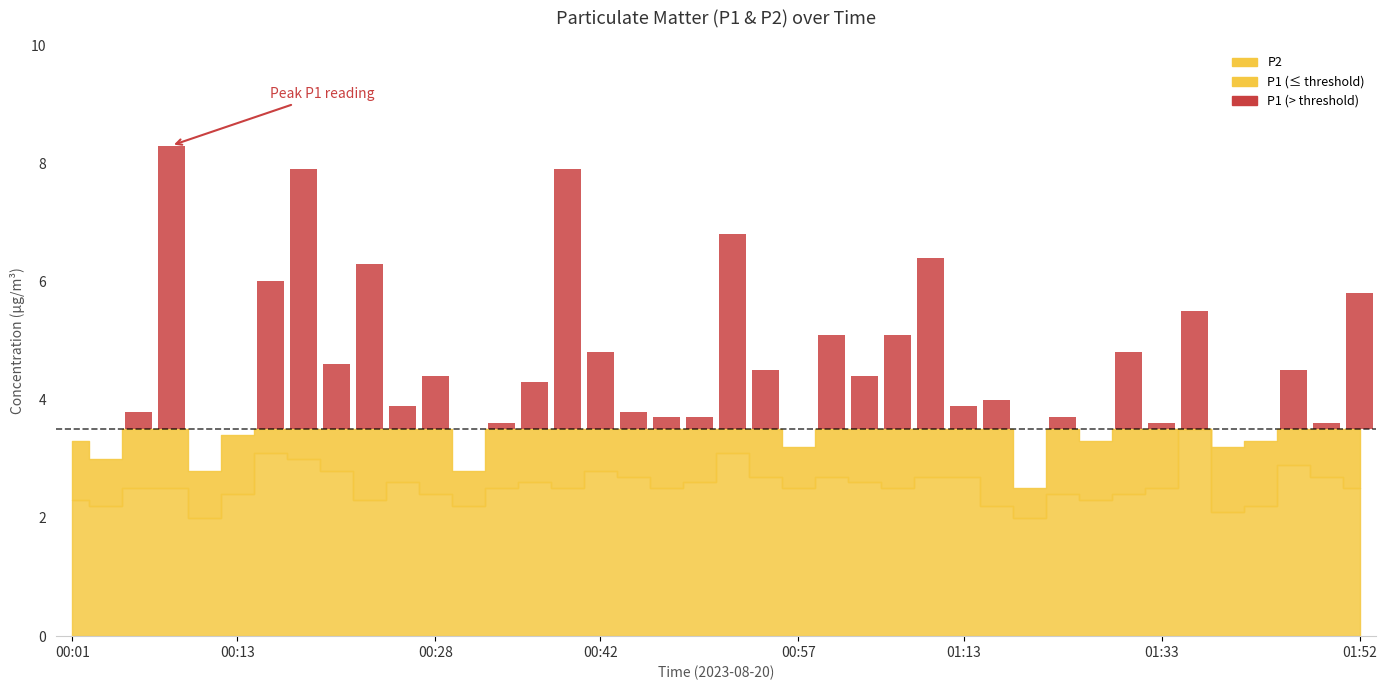

Are the bars grouped side by side (vs. stacked)?

Yes